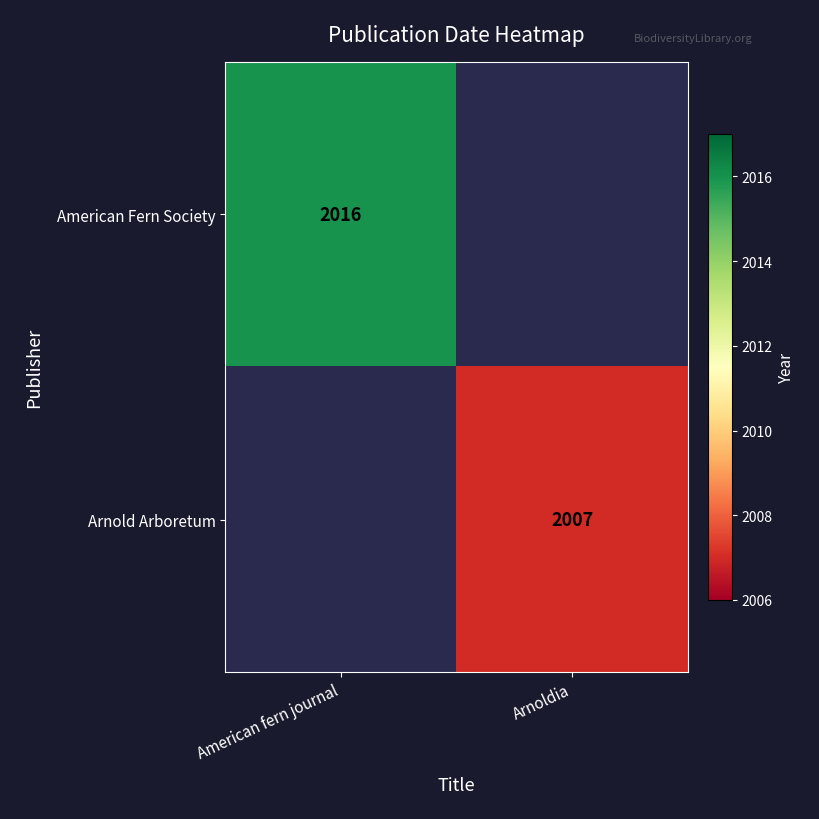

Which series has the largest range (max minus min)?

American Fern Society